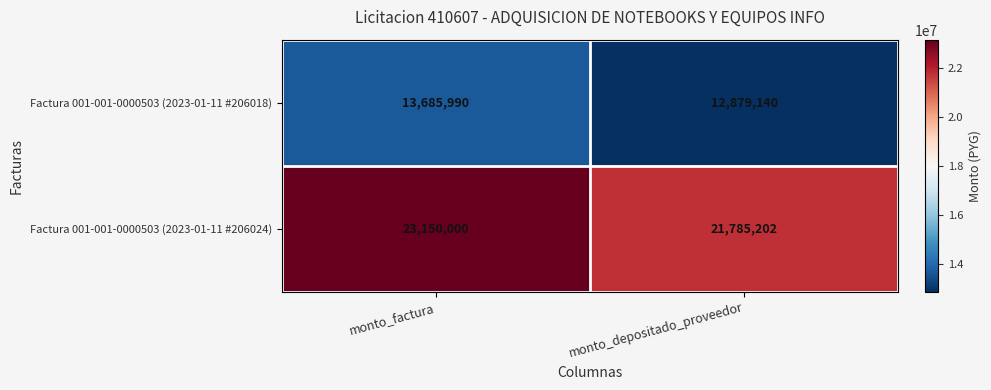

What is the total value across all series at monto_depositado_proveedor?

34664342